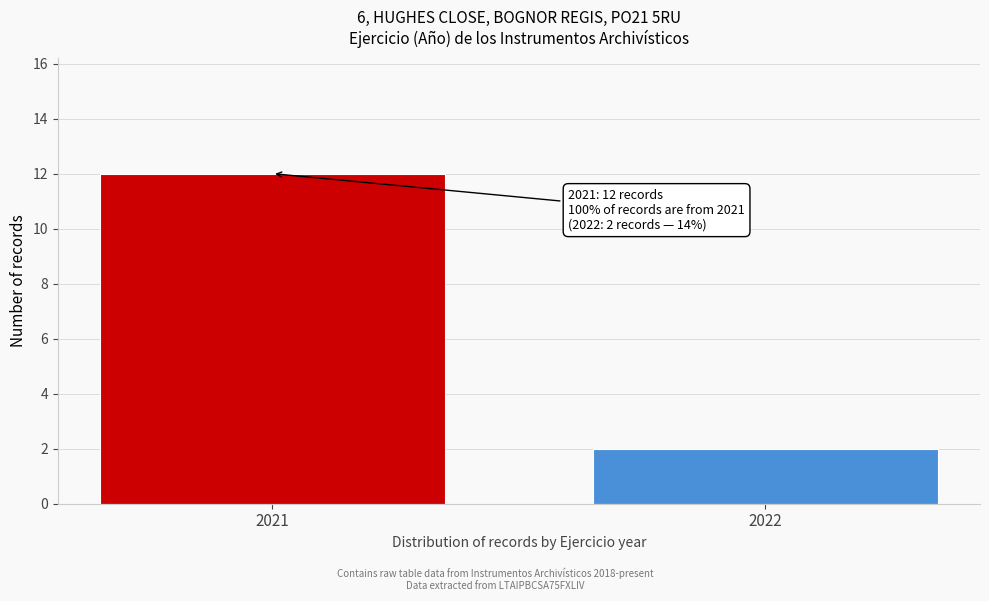

Reading right to left, transcribe all the data shown in this chart.

2	12